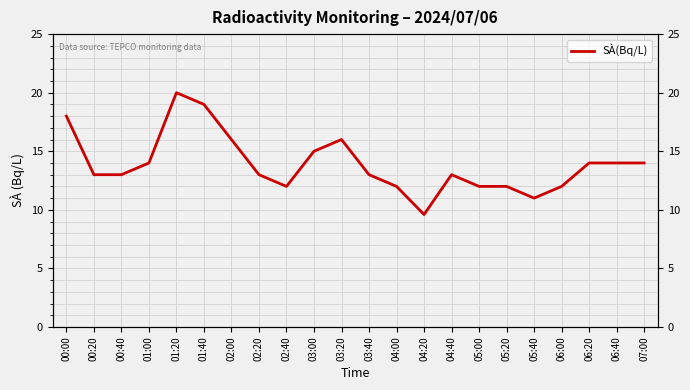

What is the change in value from 00:20 to 01:00?

+1.0